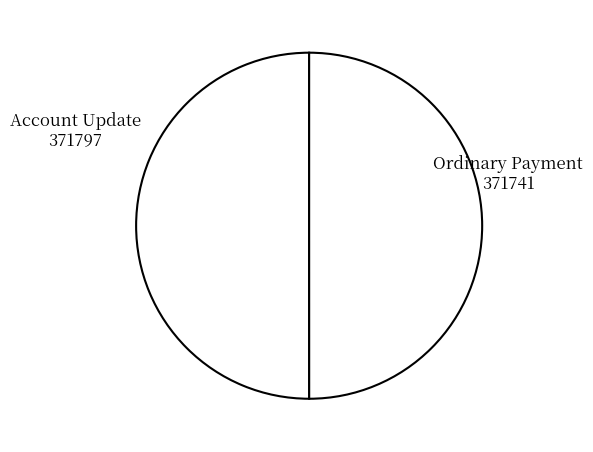

Approximately how many times larger is the value at Ordinary Payment 371741 compared to Account Update 371797?

1.0